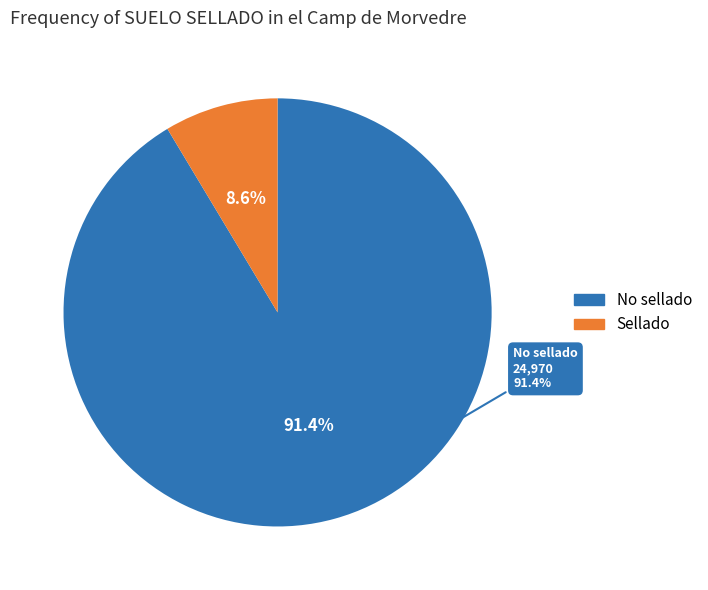

True or false: No sellado accounts for 91% of the total.

True